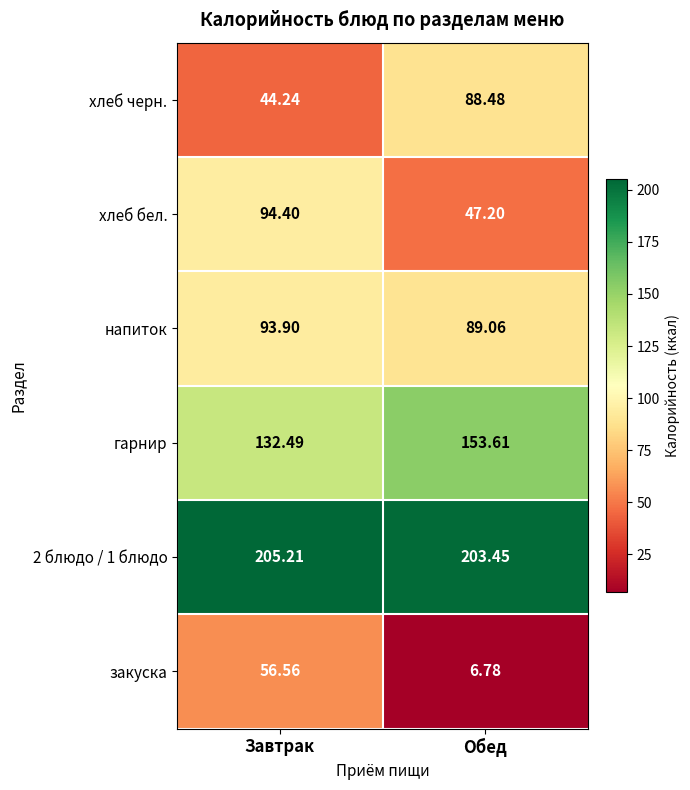

Which series has the widest spread of values?

закуска